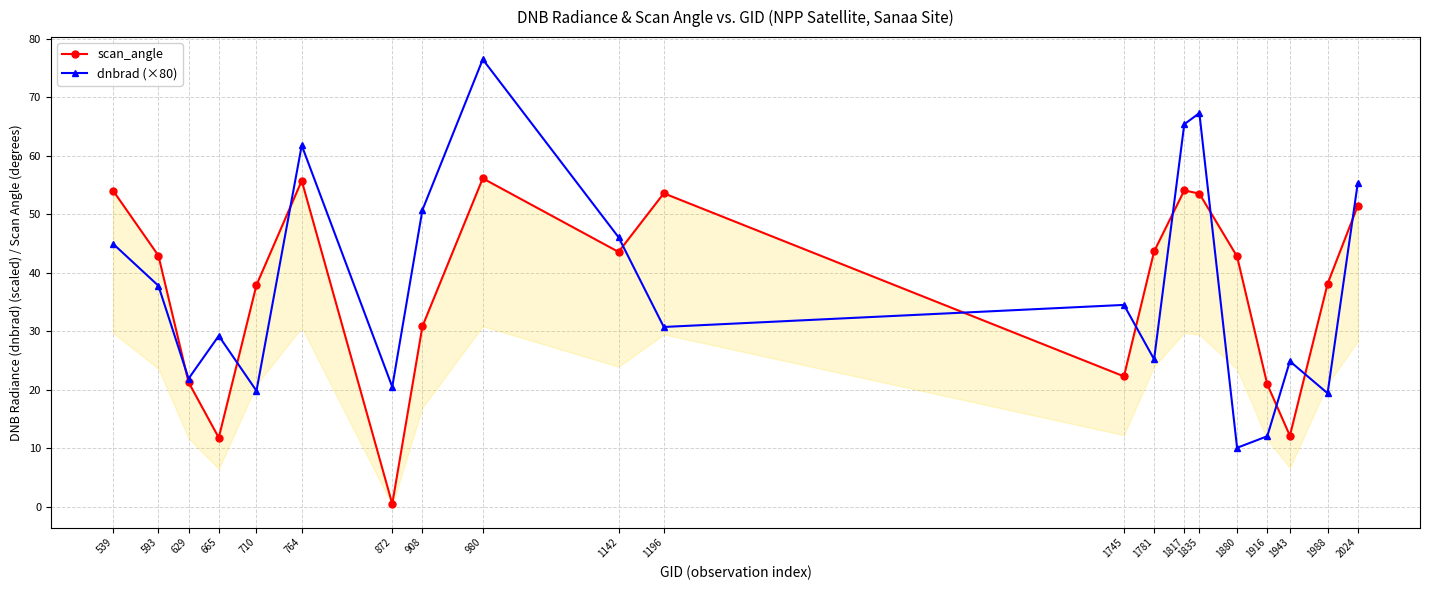

Which series has the largest range (max minus min)?

dnbrad (×80)